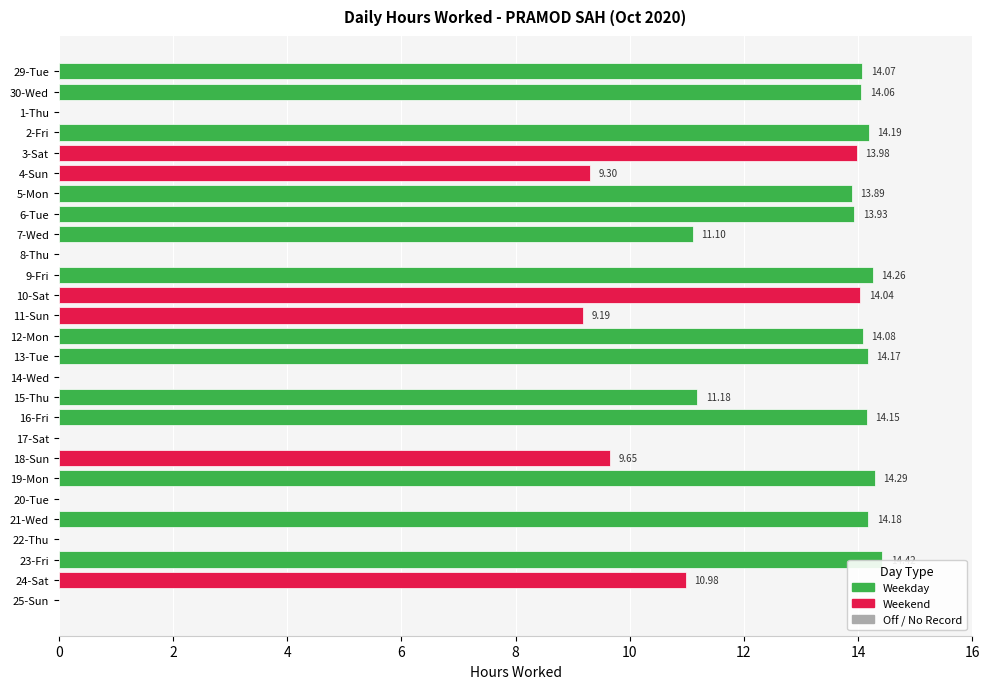

What is the ratio of the value at 21-Wed to the value at 15-Thu?

1.3